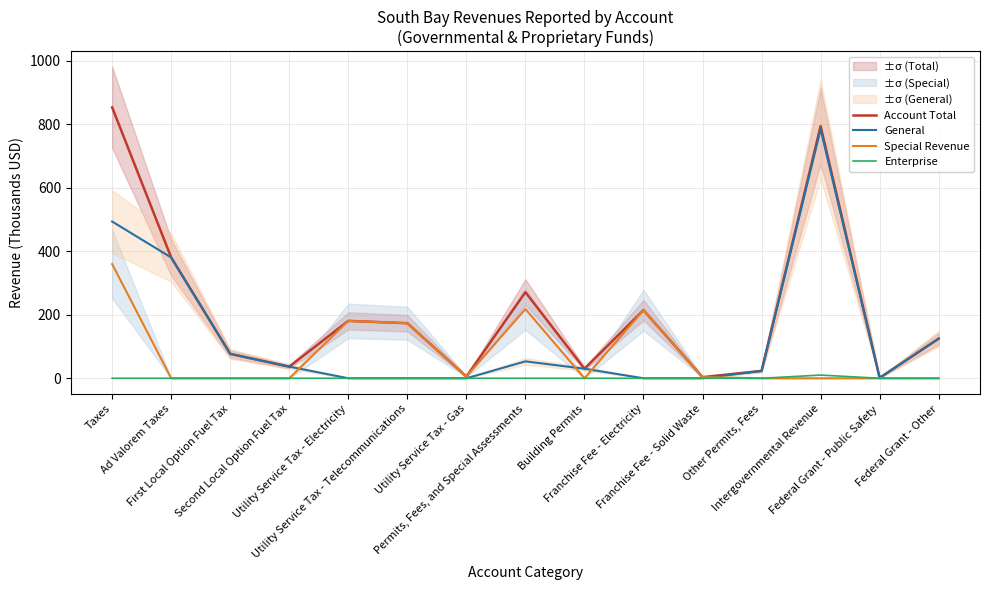

How many interior local valleys does the Account Total series have?

5